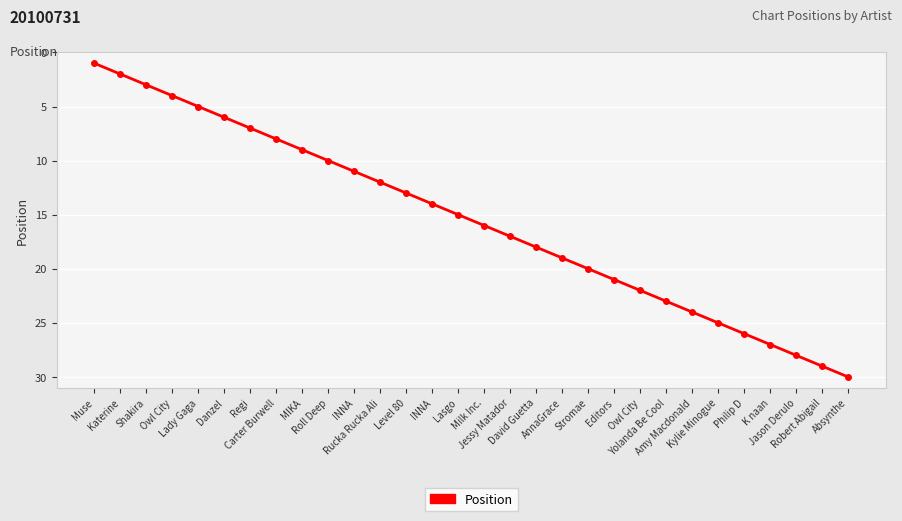

Rank the categories by value from lowest to highest.

Muse, Katerine, Shakira, Owl City, Lady Gaga, Danzel, Regi, Carter Burwell, MIKA, Roll Deep, INNA, Rucka Rucka Ali, Level 80, INNA, Lasgo, Milk Inc., Jessy Matador, David Guetta, AnnaGrace, Stromae, Editors, Owl City, Yolanda Be Cool, Amy Macdonald, Kylie Minogue, Philip D, K naan, Jason Derulo, Robert Abigail, Absynthe